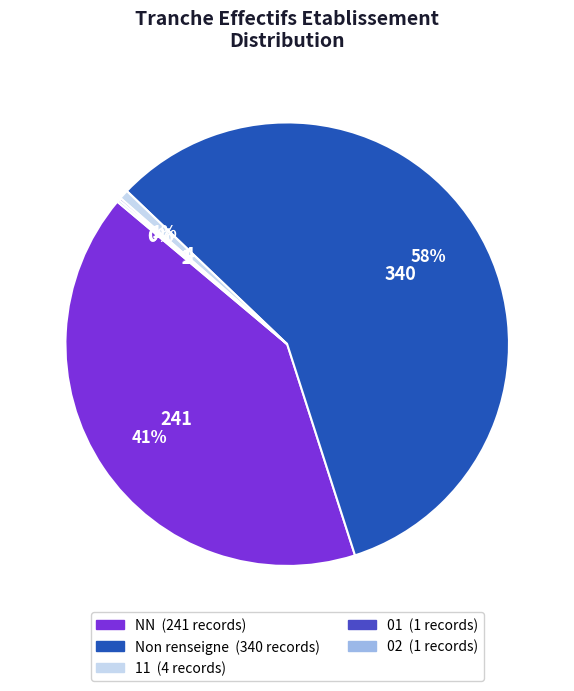

Is there a majority slice in this chart?

Yes